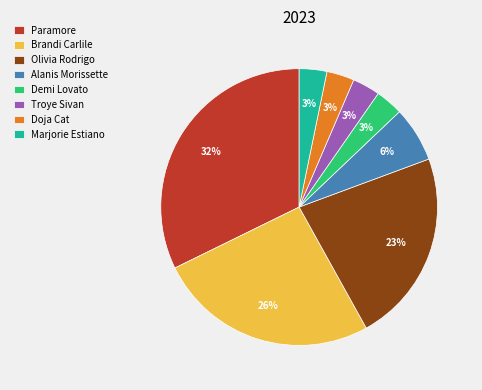

True or false: Brandi Carlile accounts for 31% of the total.

False